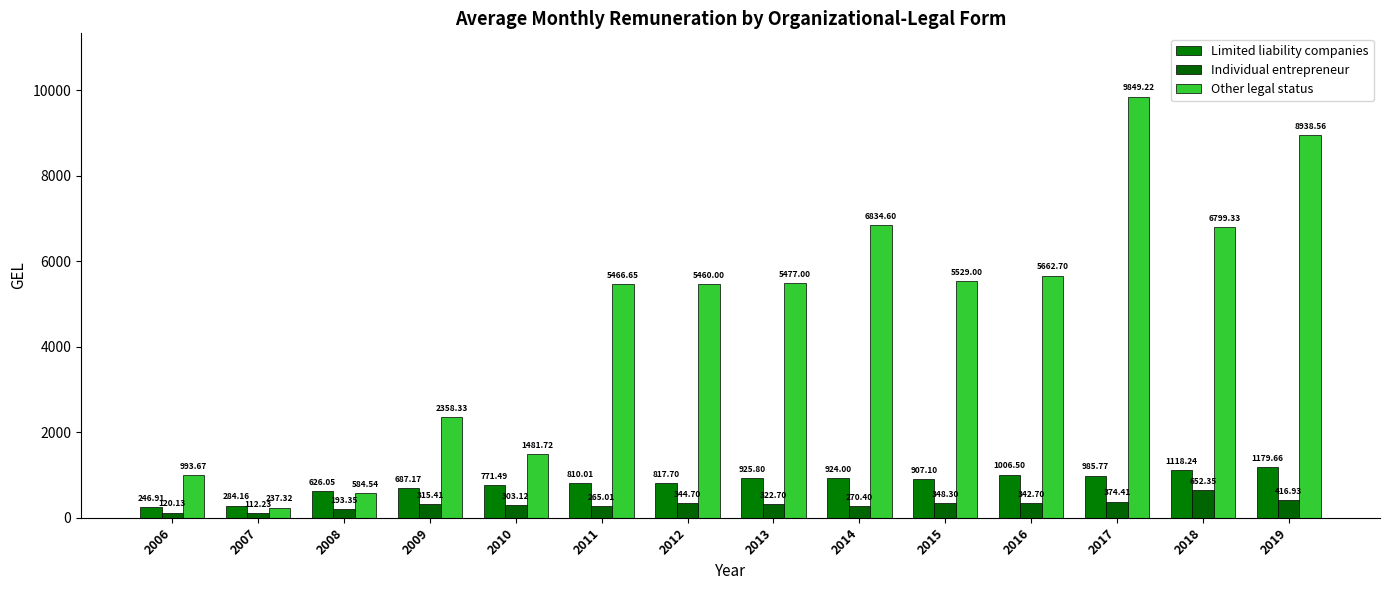

At which label is Individual entrepreneur closest to 382?

2017